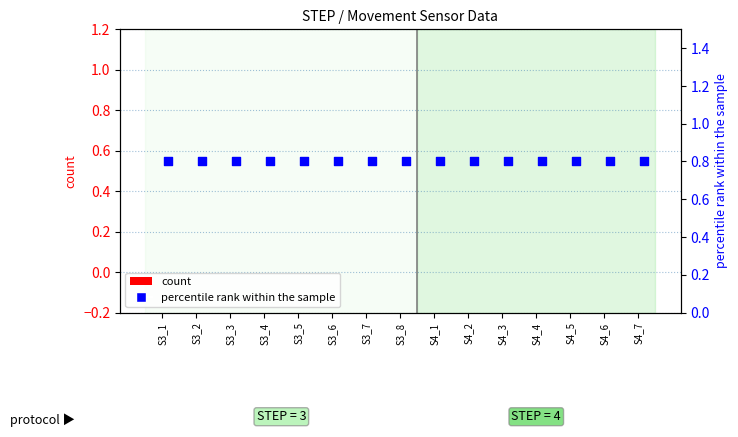

What is the total value across all series at S4_6?

0.8